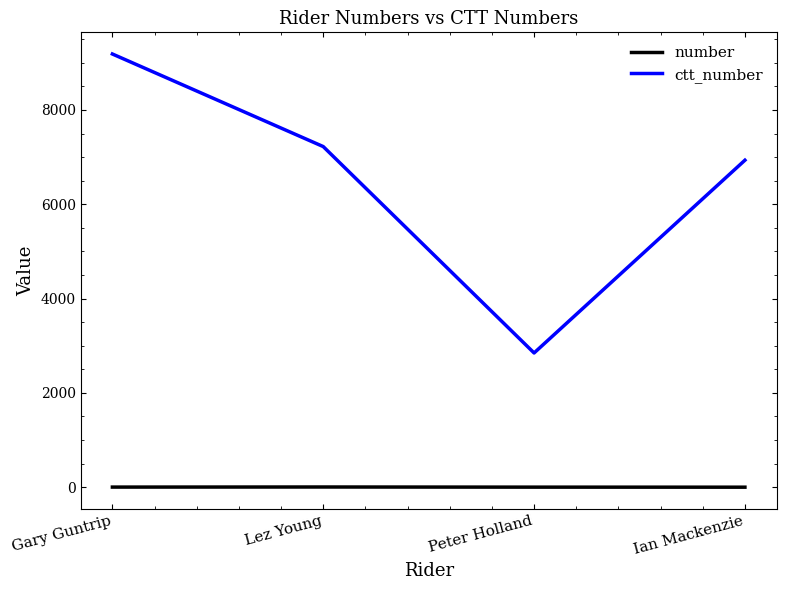

Is it true that ctt_number equals 9186 at Gary Guntrip?

True